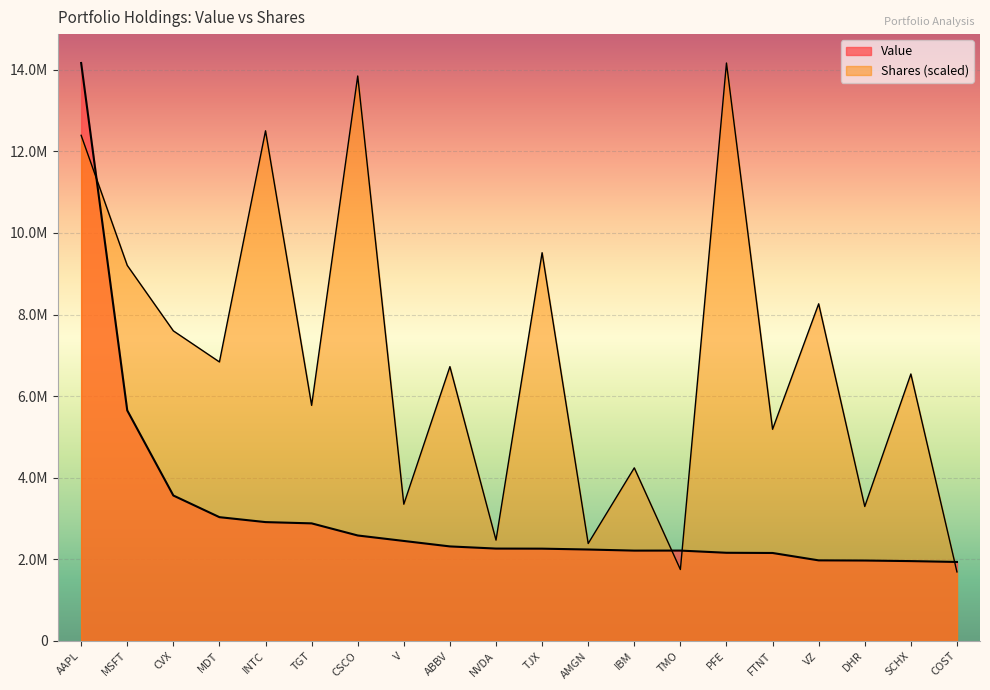

Reading left to right, extract all data points from this chart.

Value: AAPL=14167000.0	MSFT=5651000.0	CVX=3565000.0	MDT=3034000.0	INTC=2913000.0	TGT=2882000.0	CSCO=2585000.0	V=2451000.0	ABBV=2317000.0	NVDA=2264000.0	TJX=2262000.0	AMGN=2241000.0	IBM=2214000.0	TMO=2215000.0	PFE=2161000.0	FTNT=2156000.0	VZ=1975000.0	DHR=1971000.0	SCHX=1957000.0	COST=1936000.0
Shares: AAPL=12394294.5	MSFT=9206250.6	CVX=7601052.9	MDT=6839046.5	INTC=12505281.3	TGT=5774909.3	CSCO=13848683.7	V=3351441.1	ABBV=6724206.0	NVDA=2471768.1	TJX=9516859.5	AMGN=2388784.9	IBM=4242932.1	TMO=1750610.9	PFE=14167000.0	FTNT=5188375.0	VZ=8264404.5	DHR=3296204.6	SCHX=6544109.4	COST=1692034.6